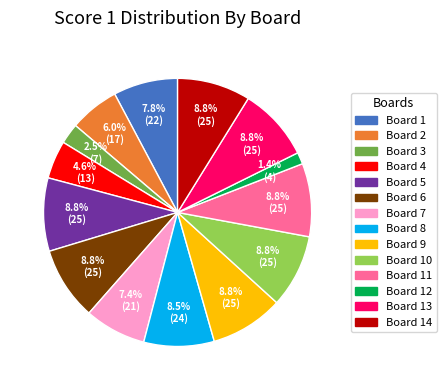

Is there a majority slice in this chart?

No